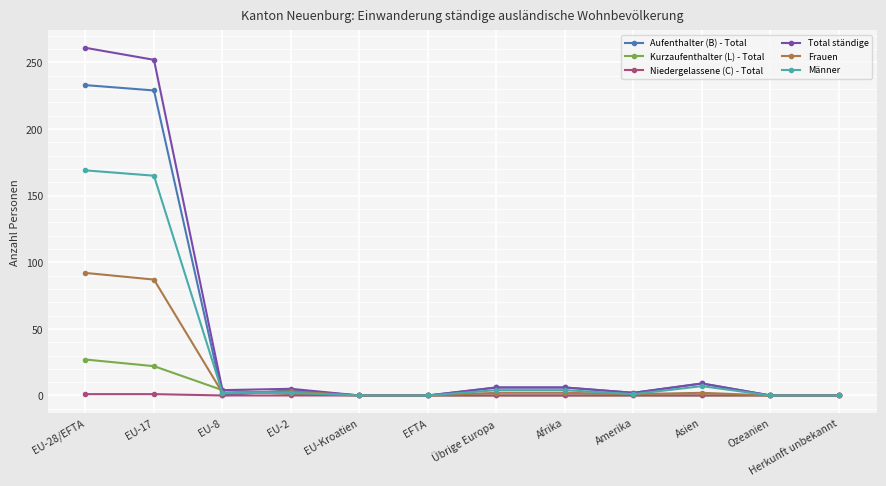

What is the average value of the Frauen series?

16